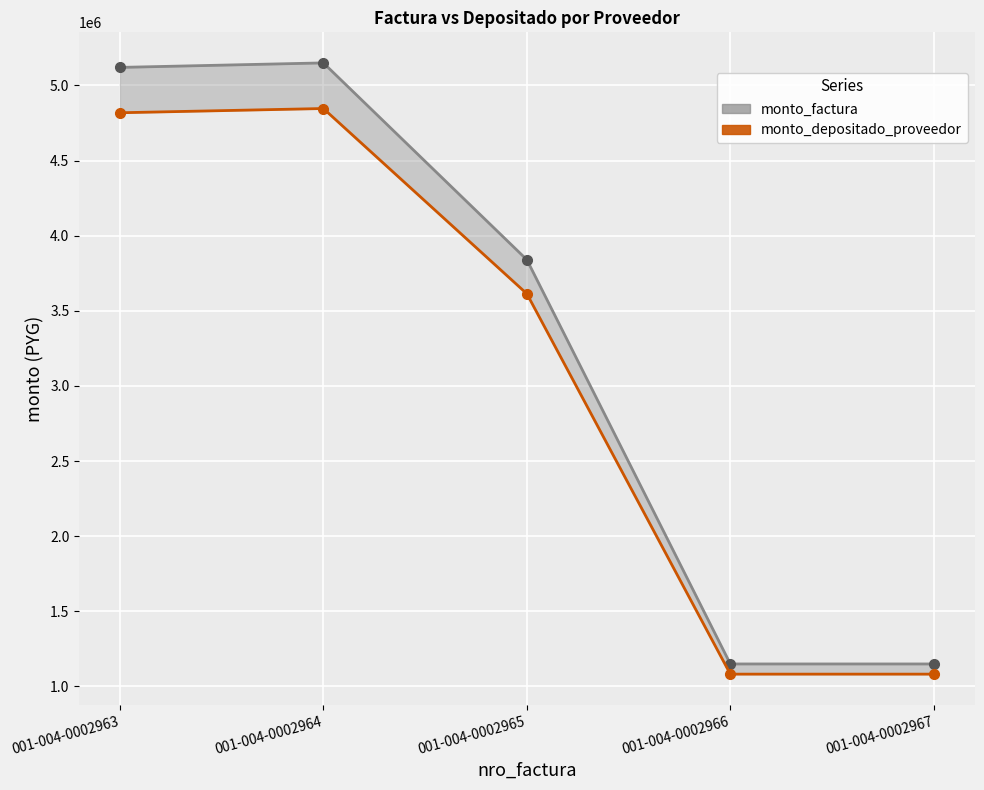

Where is monto_factura nearest to the value 3150000?

001-004-0002965